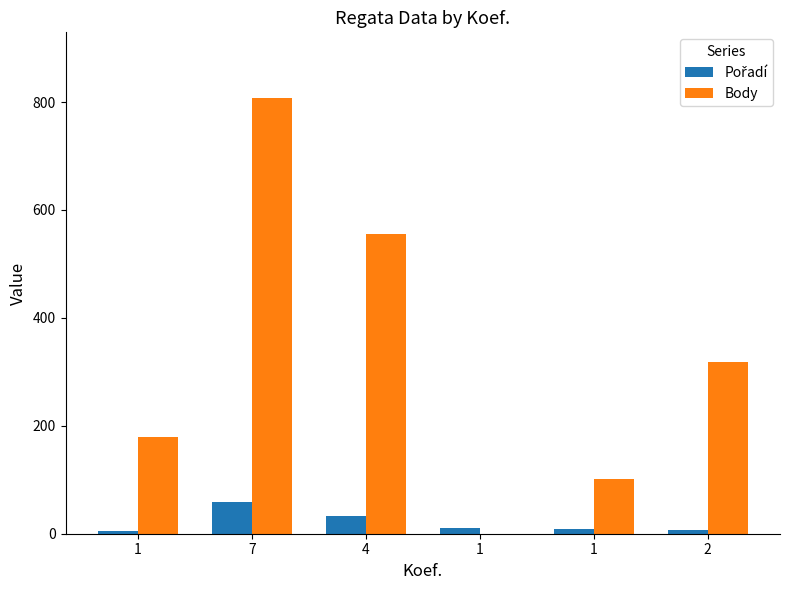

Count the number of categories in the chart.

6